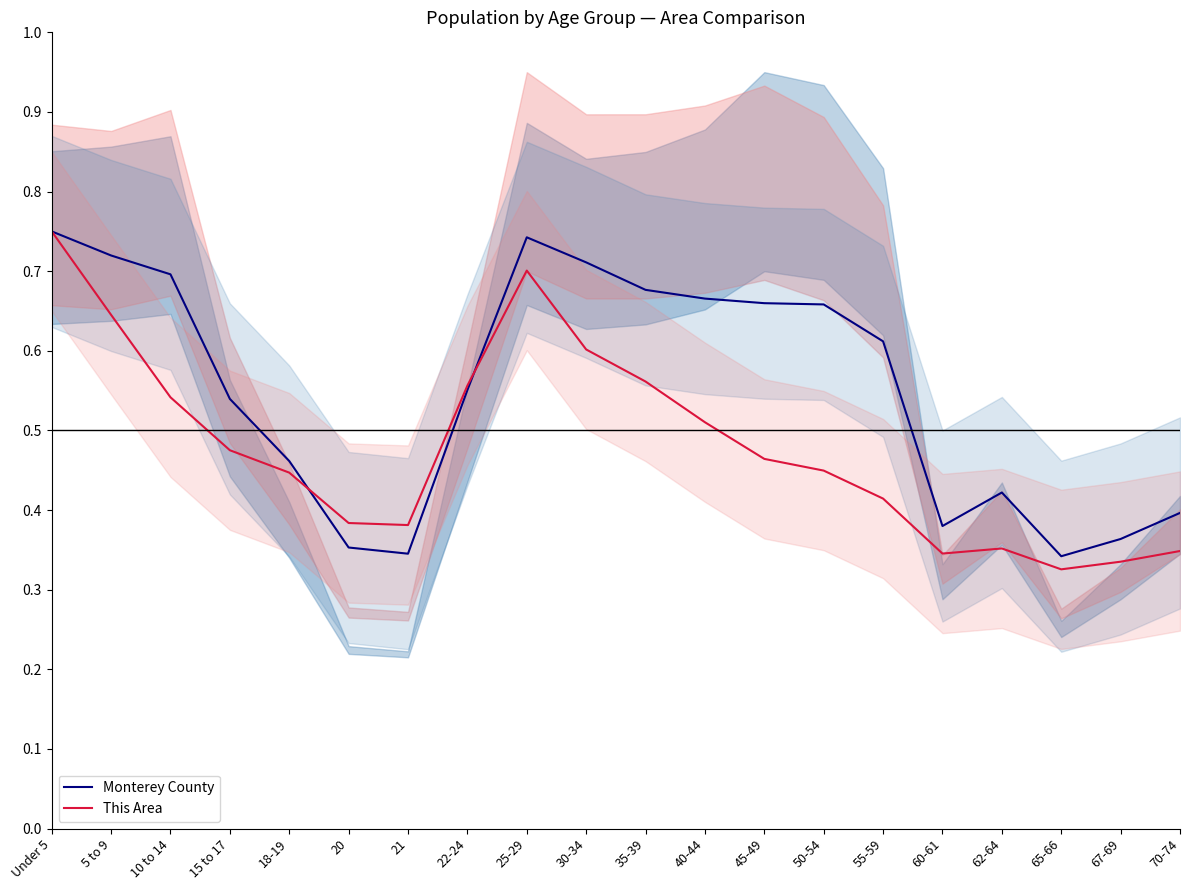

Which series has the largest total across all categories?

Monterey County